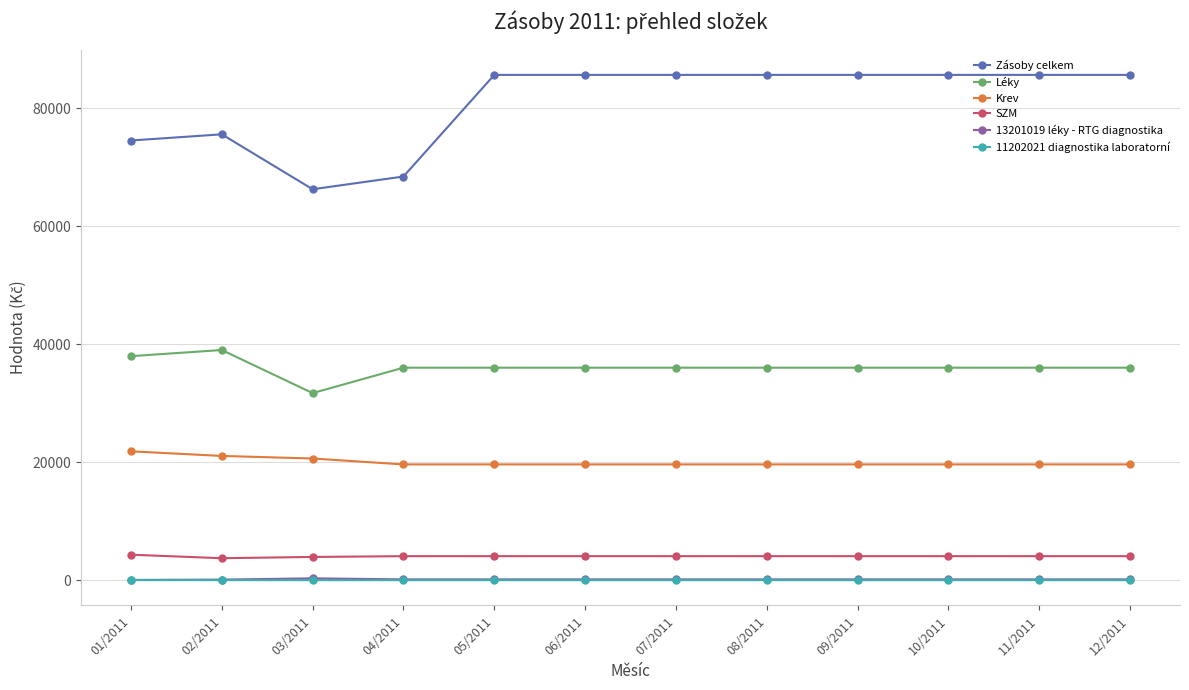

True or false: 11202021 diagnostika laboratorní and Zásoby celkem intersect in this chart.

False